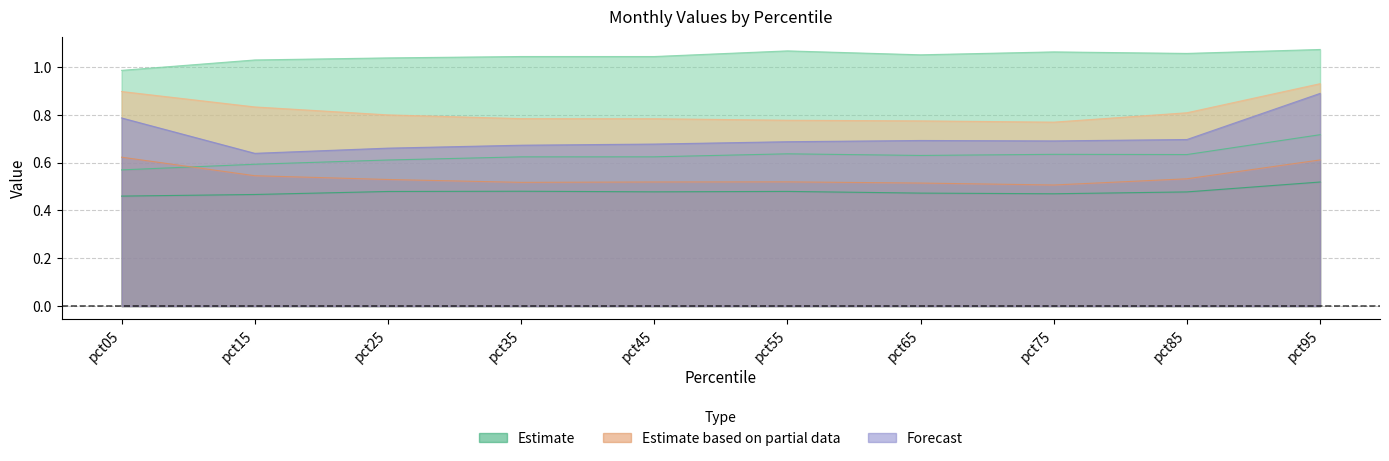

How many interior local valleys does the Jun series have?

2